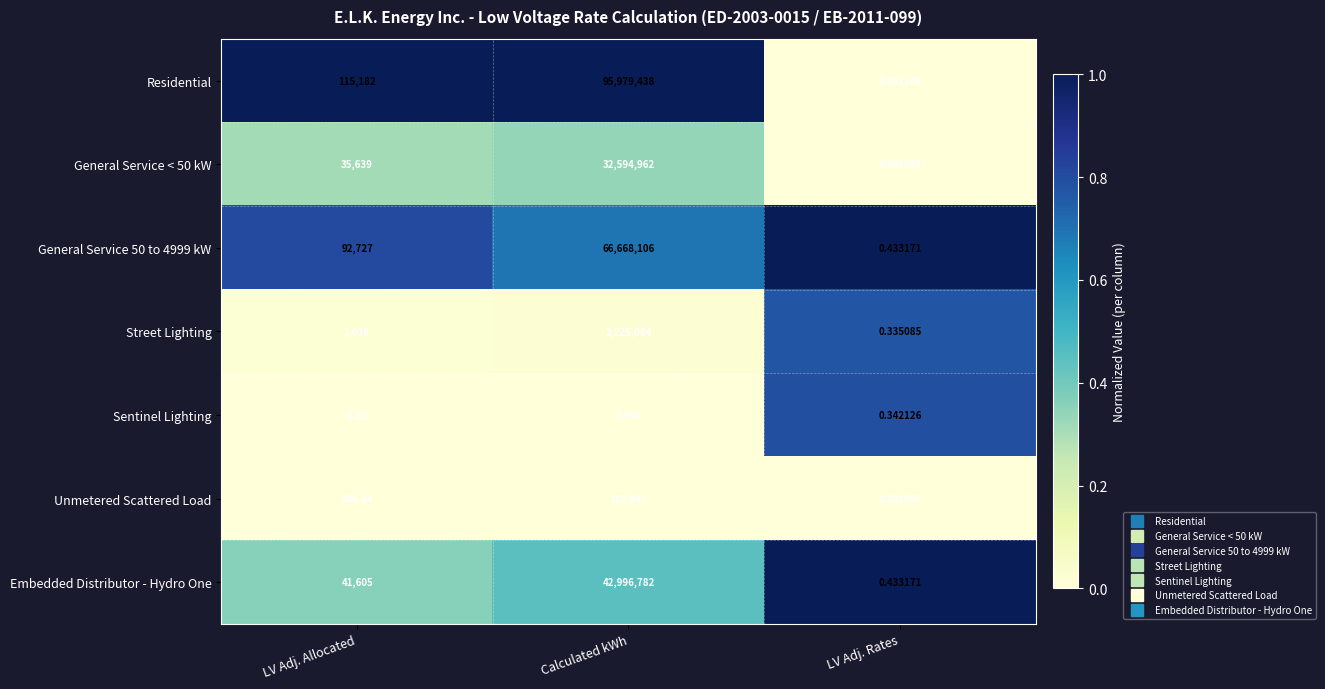

What is the total value across all series at LV Adj. Rates?

1.5